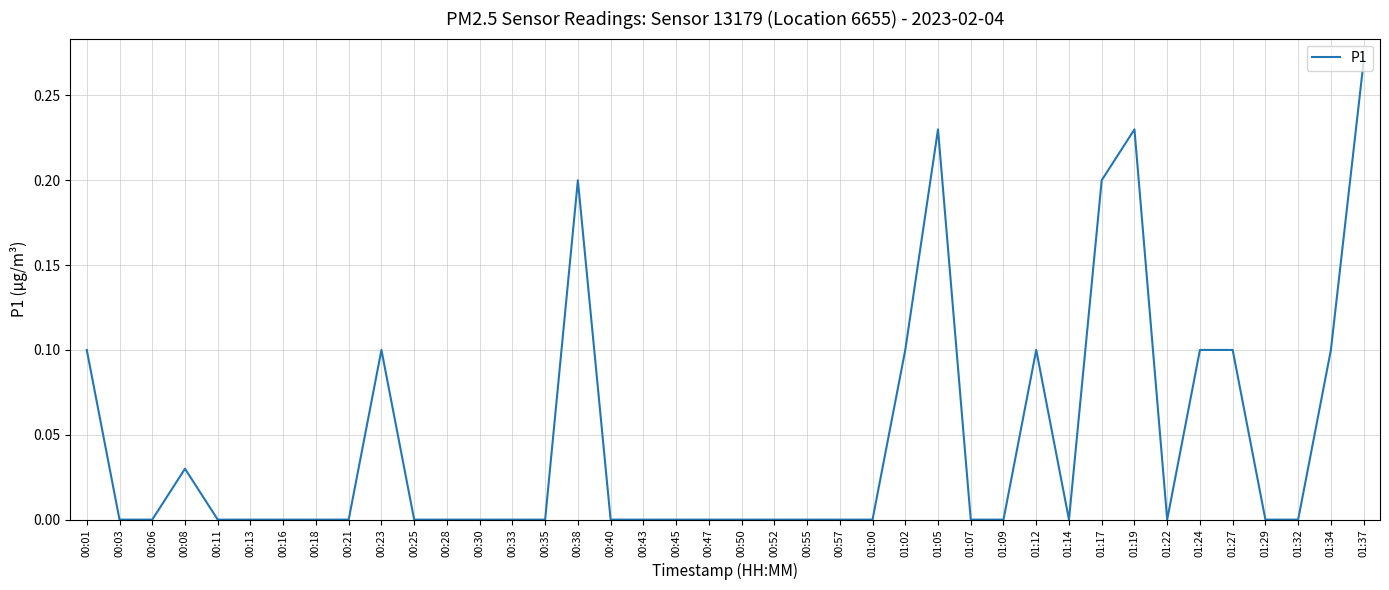

Which has a higher value, 01:12 or 00:35?

01:12